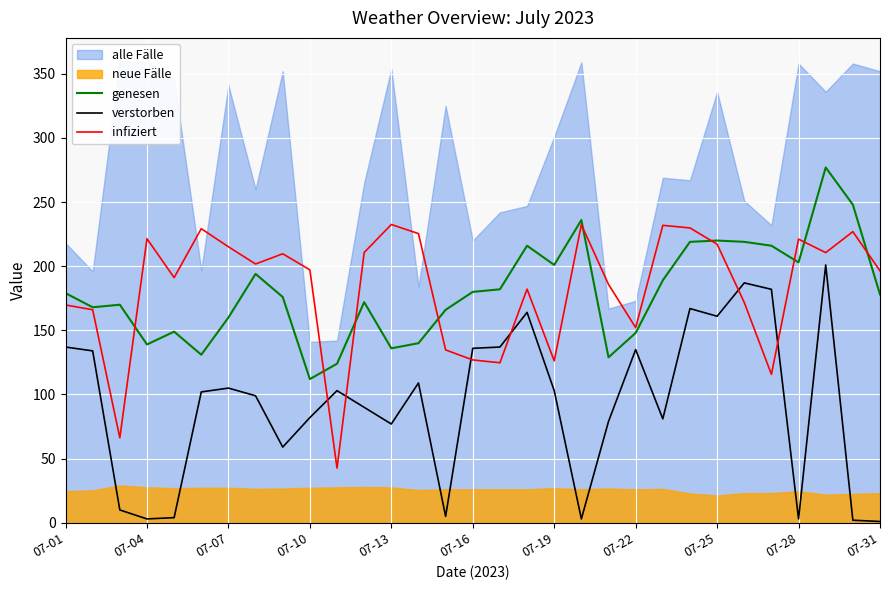

True or false: genesen and verstorben intersect in this chart.

False